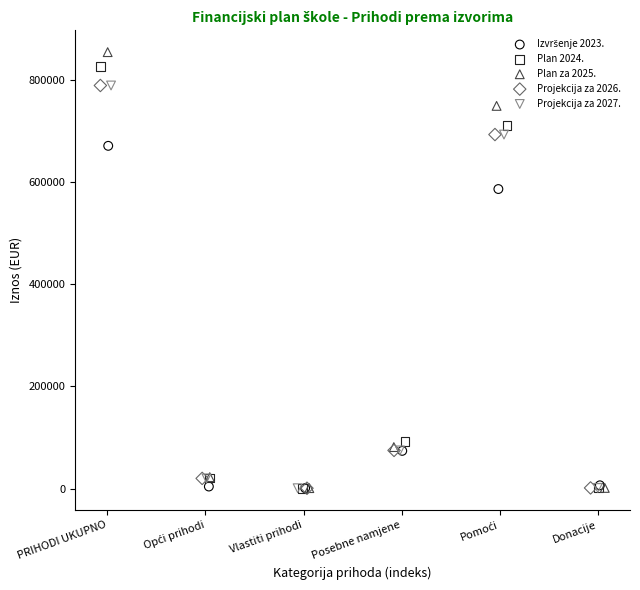

Which series has the largest Y range (max minus min)?

Plan za 2025.